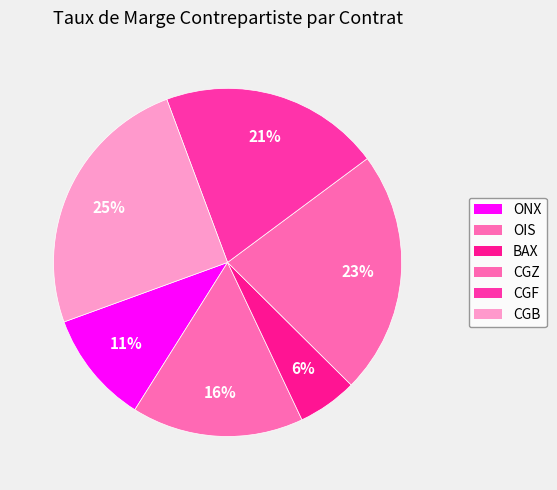

Rank the categories by value from lowest to highest.

BAX, ONX, OIS, CGF, CGZ, CGB